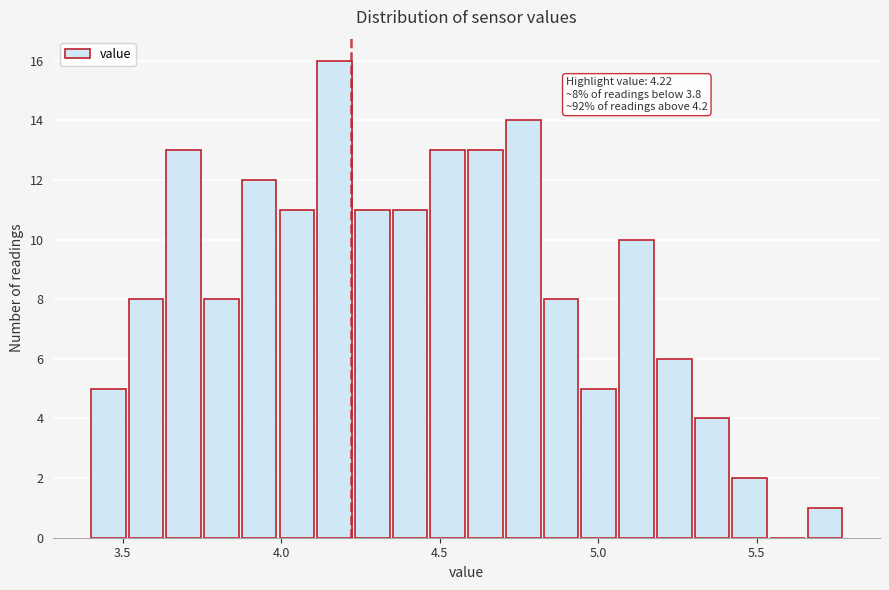

Around what value on the x-axis is the tallest bar? Give the approximate position of its centre, as read against the axis.

4.15